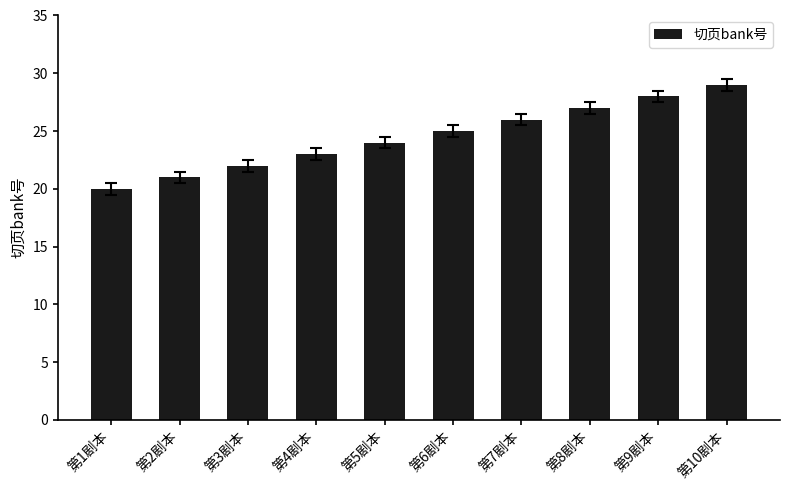

What is the smallest value displayed?

20